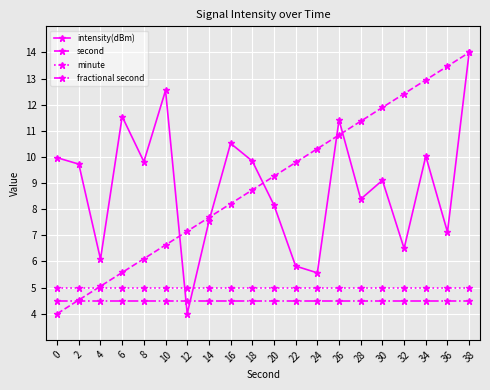

True or false: minute and fractional second intersect in this chart.

False